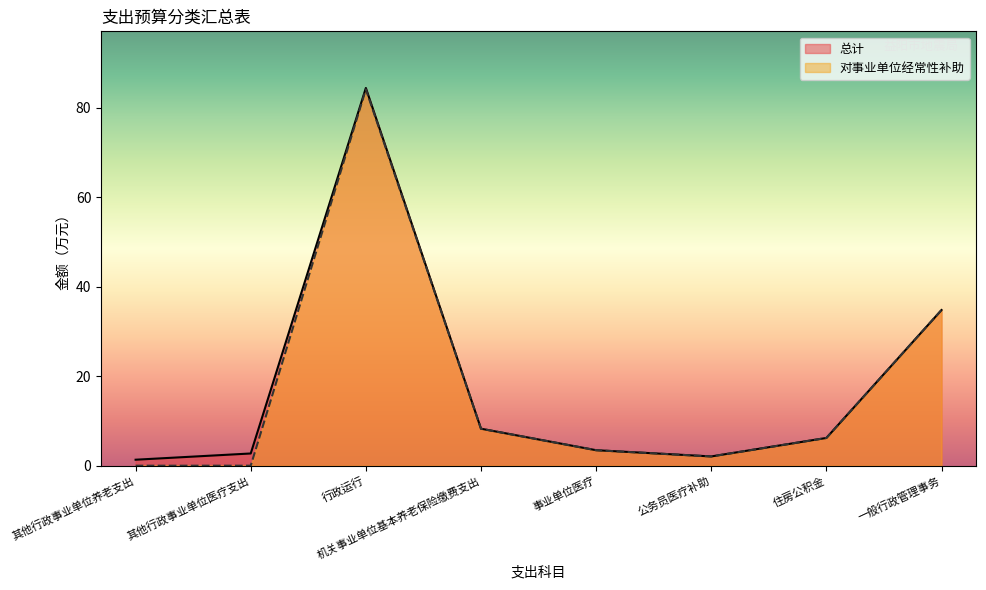

At which category does 对事业单位经常性补助 reach its first local valley?

公务员医疗补助